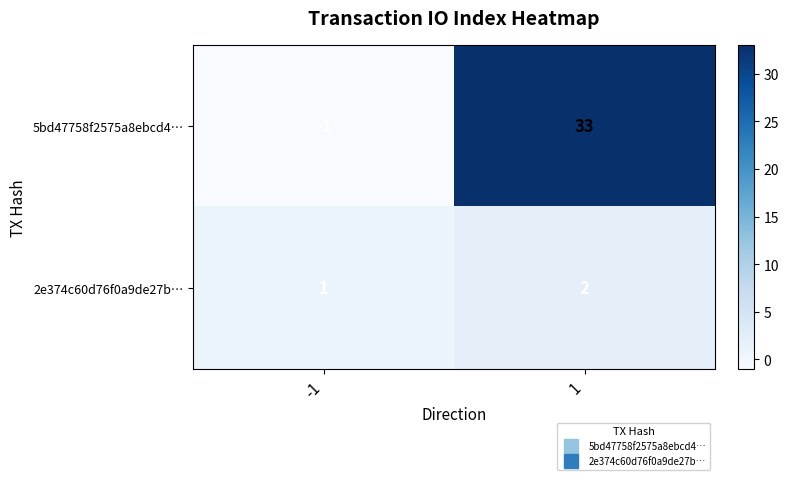

What is the total value across all series at 1?

35